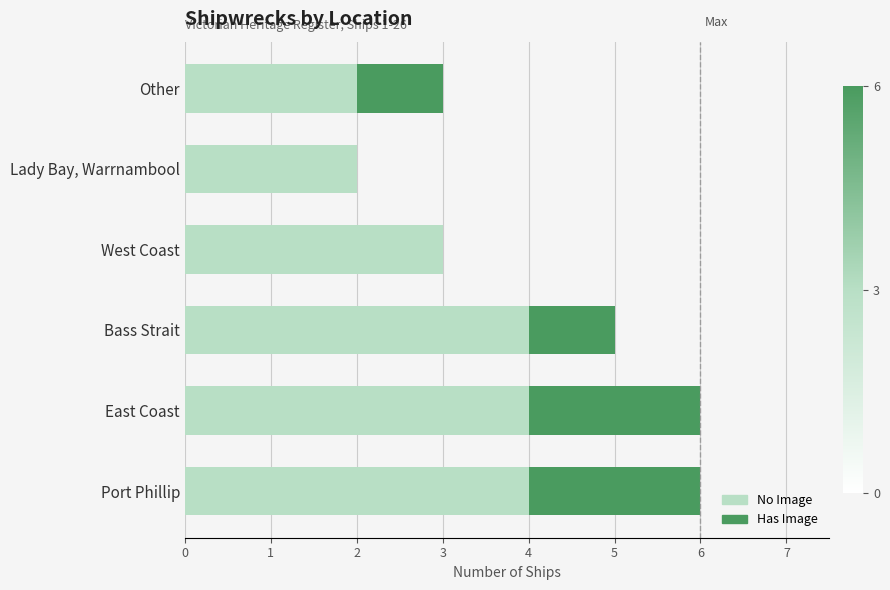

Is it true that No Image equals 2 at Other?

True